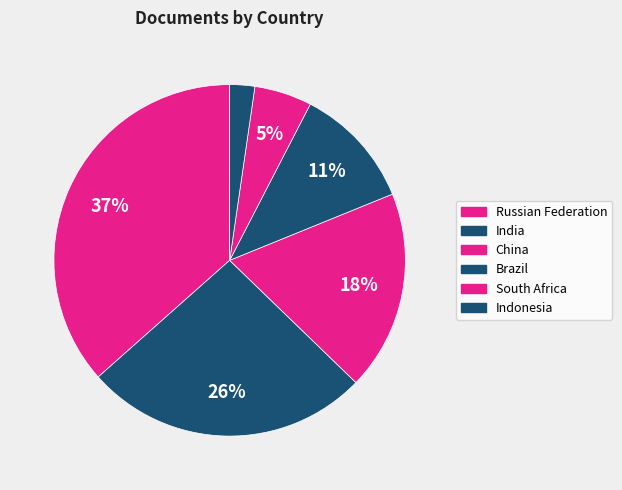

How many segments does this pie chart have?

6